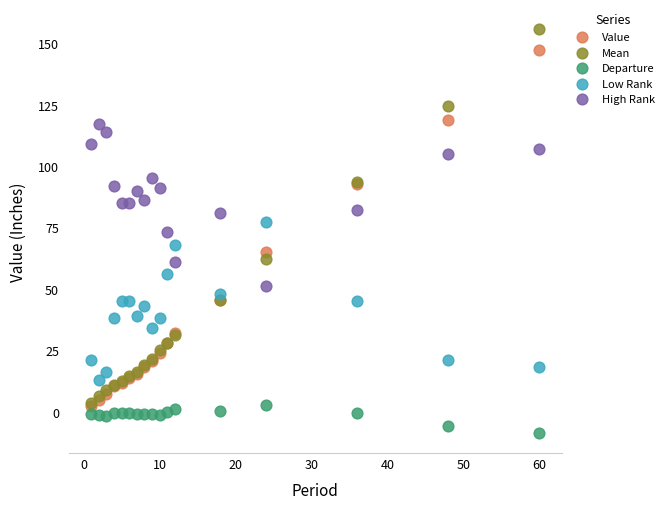

Which series has the widest spread of Y values?

Mean